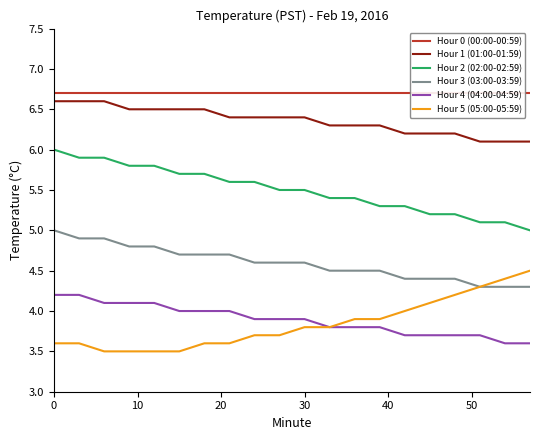

True or false: Hour 3 (03:00-03:59) and Hour 2 (02:00-02:59) cross at least once.

False